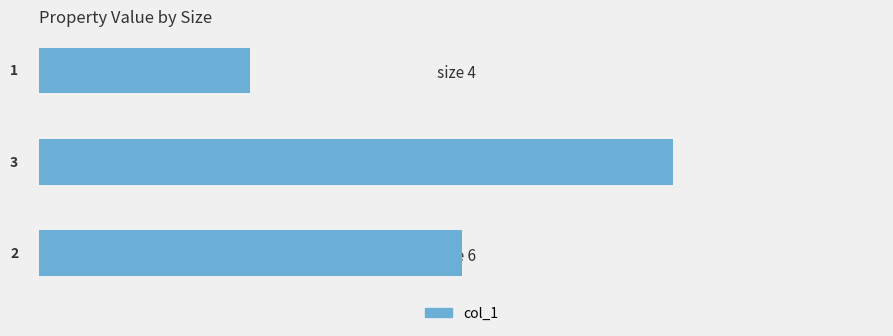

The value at size 5 is 2. True or false?

False